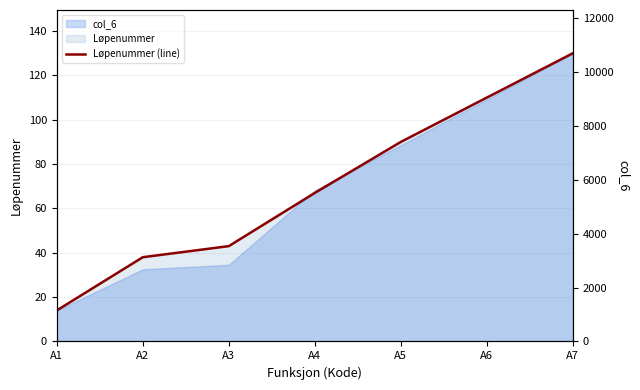

Does the chart display data point markers on the line(s)?

No